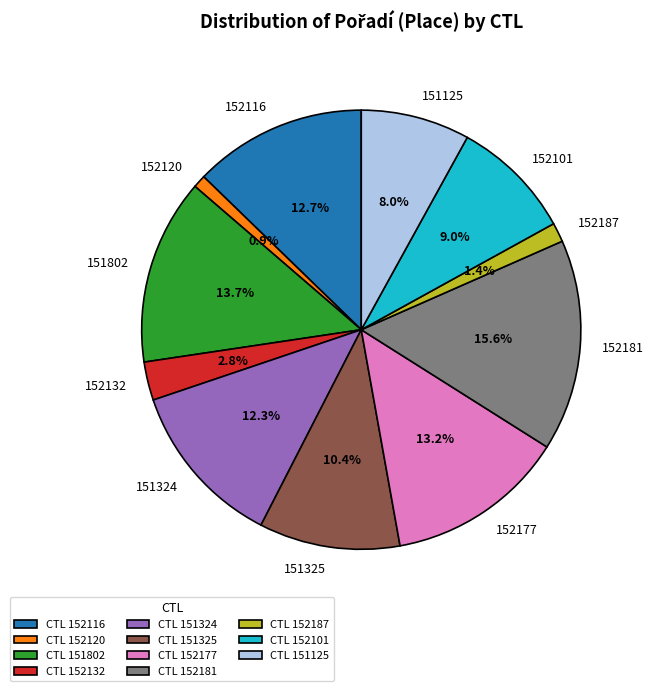

To the nearest percent, what is the average slice percentage?

9%